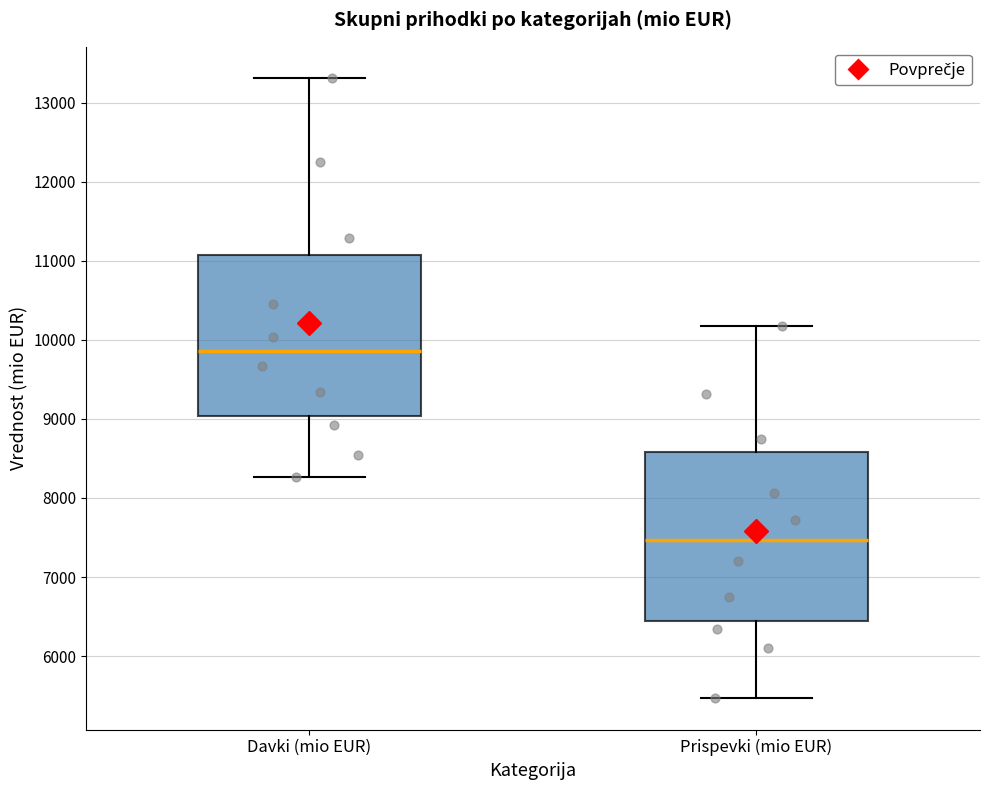

Reading left to right, transcribe this box plot: for each box, give where its median line is, the range the box spans, and where its two whiskers end, as read against the y-axis. The values are not printed on the chart, so give them approximately, as read against the axis.

Davki (mio EUR): median 9900, box 9000 to 11100, whiskers 8300 to 13300
Prispevki (mio EUR): median 7500, box 6400 to 8600, whiskers 5500 to 10200